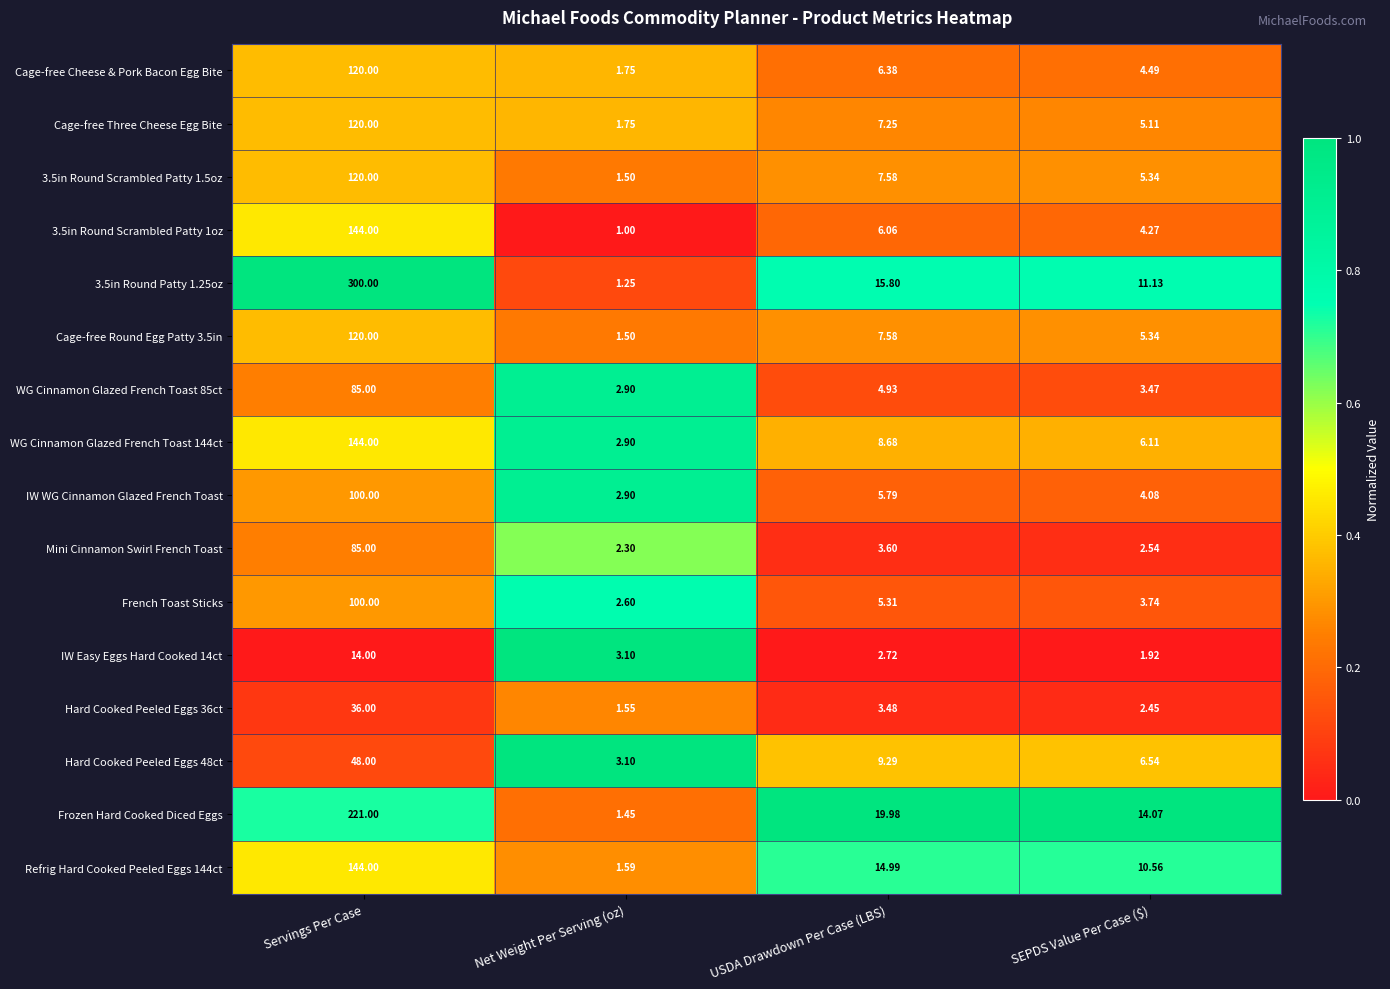

At which label is Hard Cooked Peeled Eggs 48ct closest to 25?

USDA Drawdown Per Case (LBS)